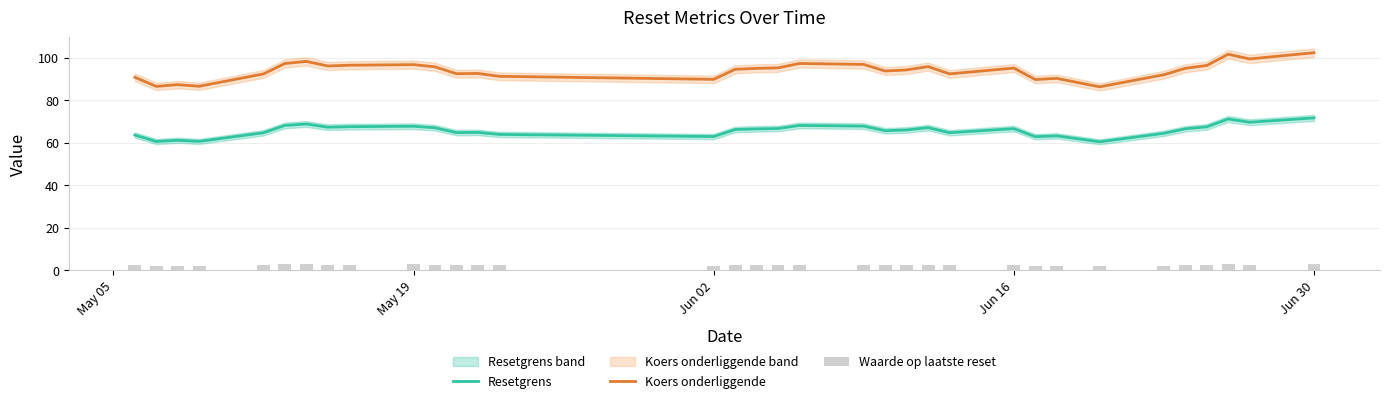

True or false: Resetgrens and Koers onderliggende cross at least once.

False